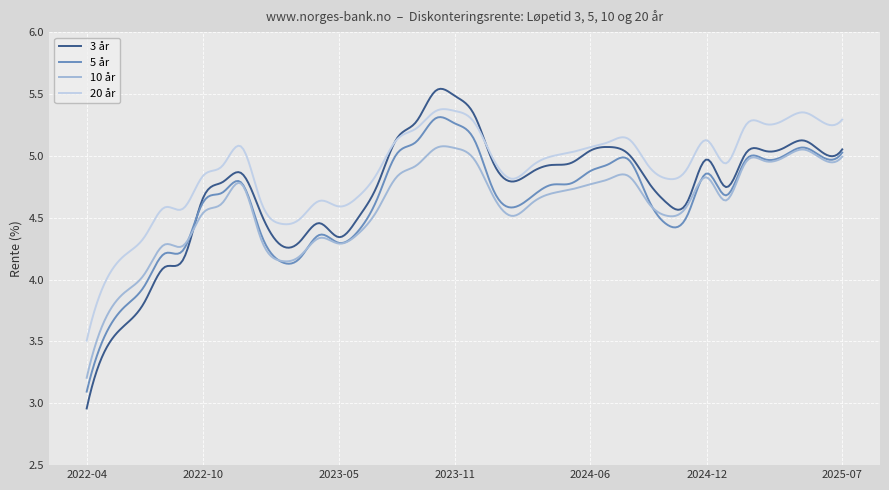

Which category has the lowest value in the 20 år series?

2022-04